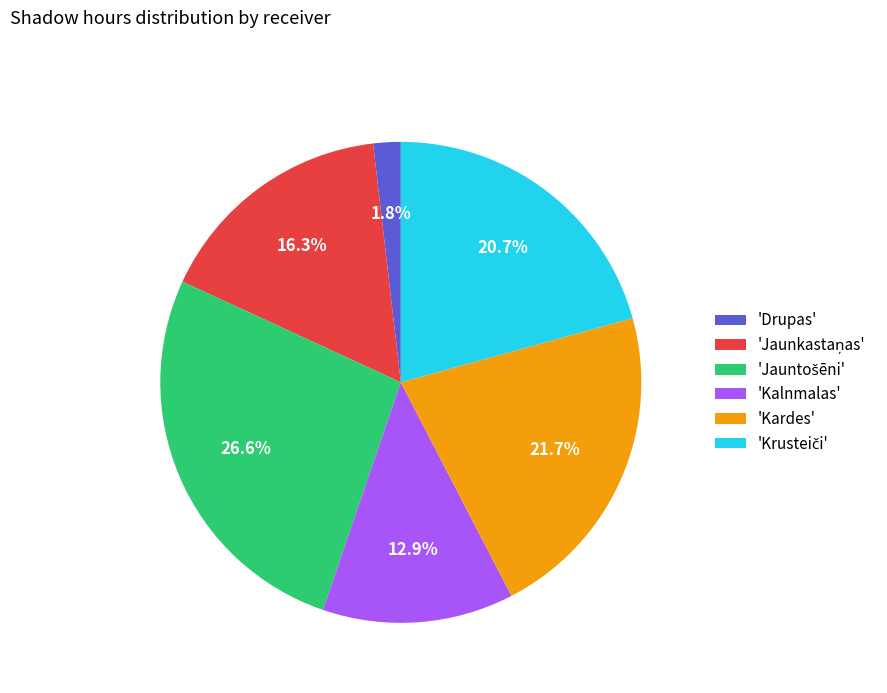

Which slice is the smallest?

'Drupas'